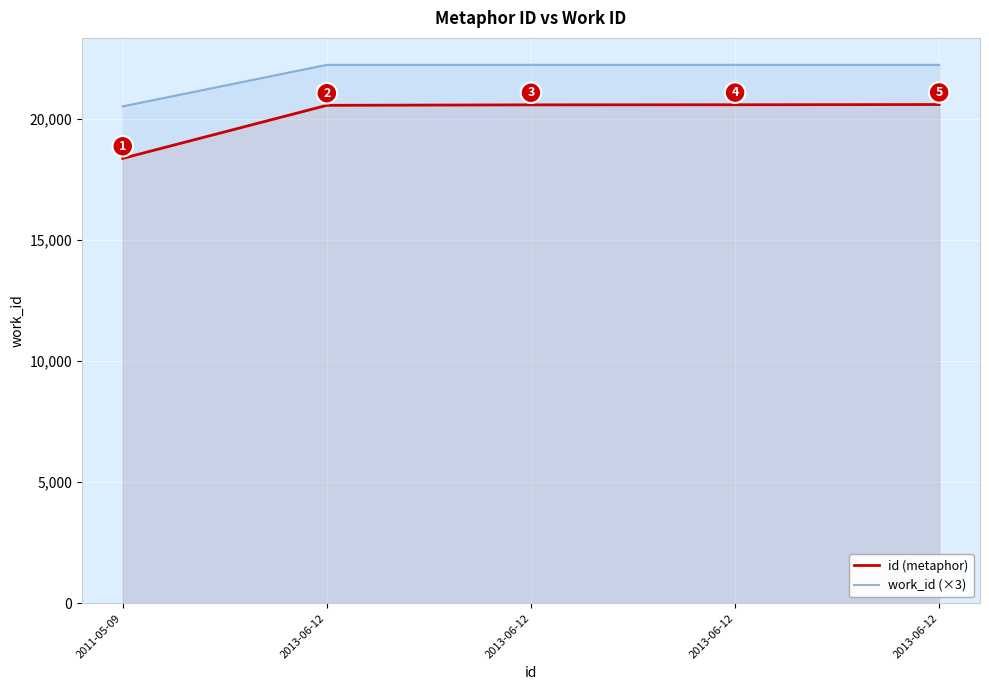

Reading left to right, transcribe all the data shown in this chart.

id (metaphor): 2011-05-09=18370	2013-06-12=20560	2013-06-12=20580	2013-06-12=20584	2013-06-12=20593
work_id (×3): 2011-05-09=20520	2013-06-12=22233	2013-06-12=22233	2013-06-12=22233	2013-06-12=22233